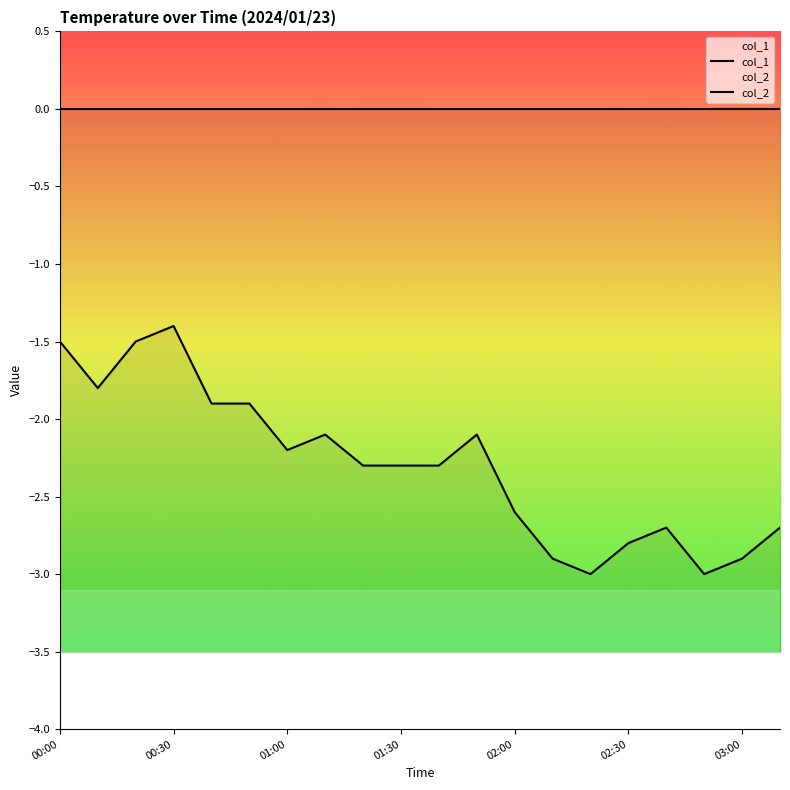

How many categories are shown in the chart?

20